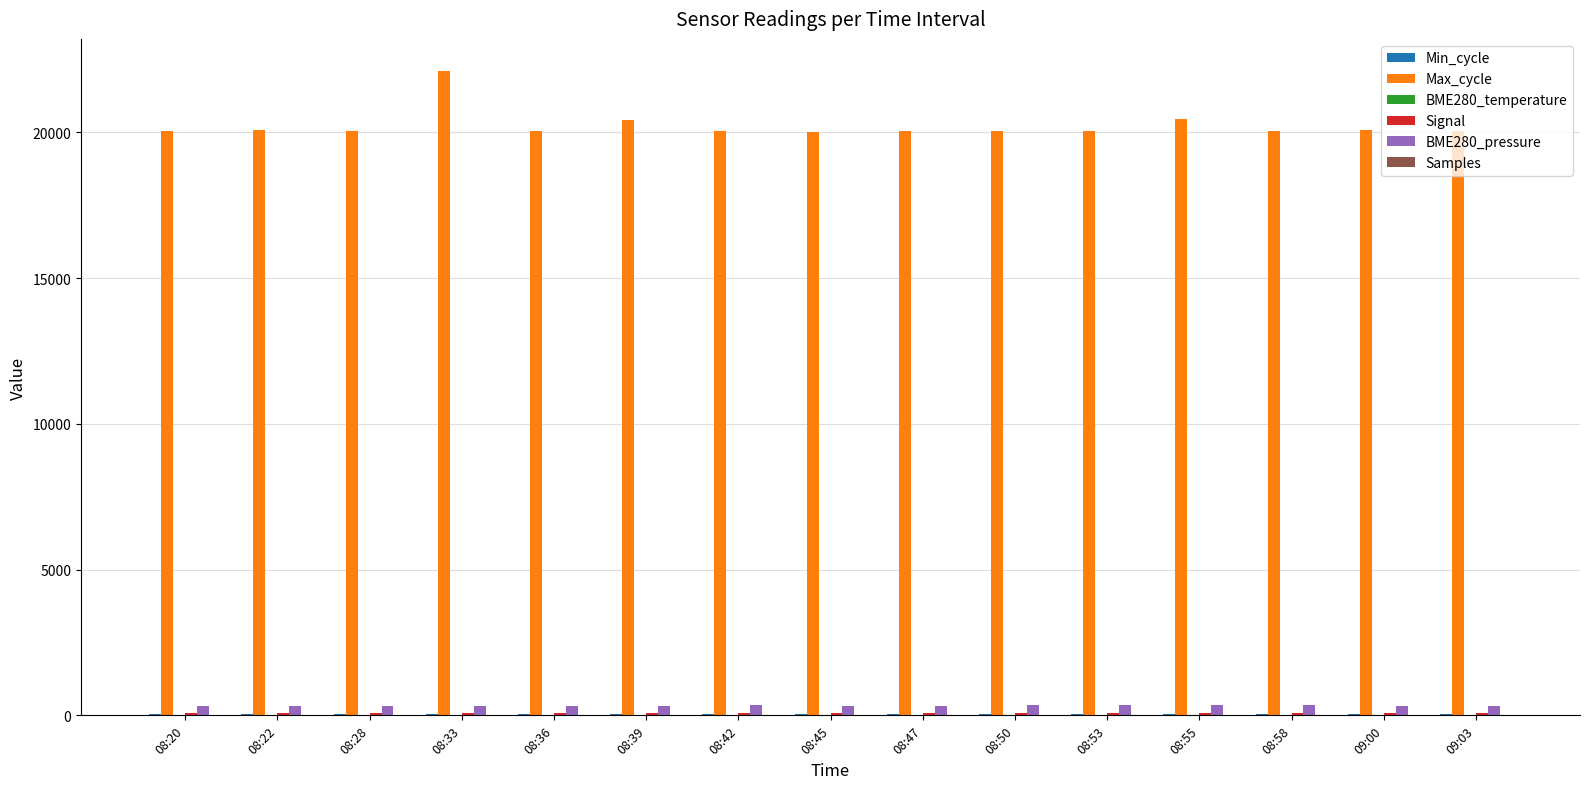

What is the approximate value of BME280_pressure at 08:45?

337.0